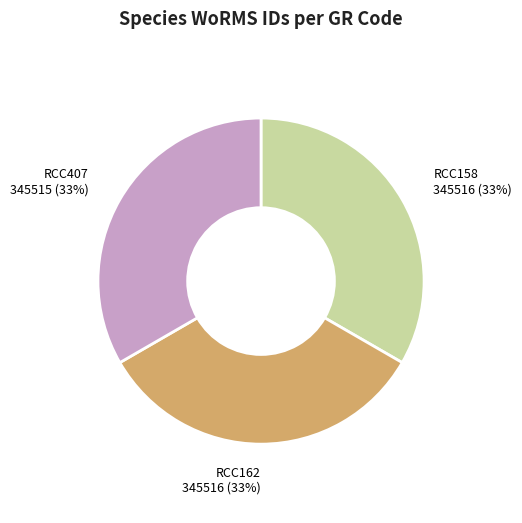

What is the ratio of the value at RCC407 to the value at RCC162?

1.0